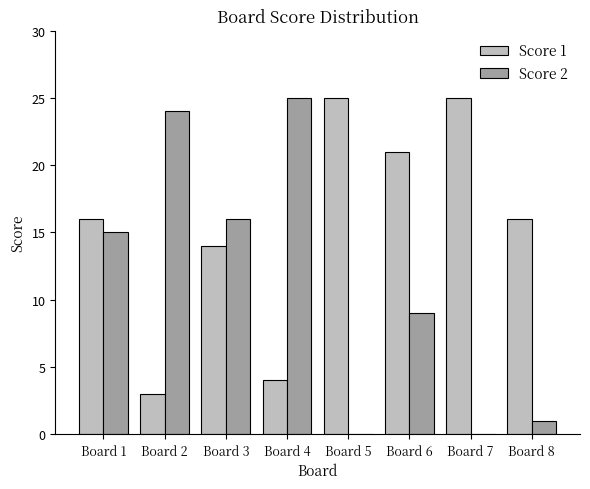

Between Board 5 and Board 8, which series saw the biggest shift?

Score 1